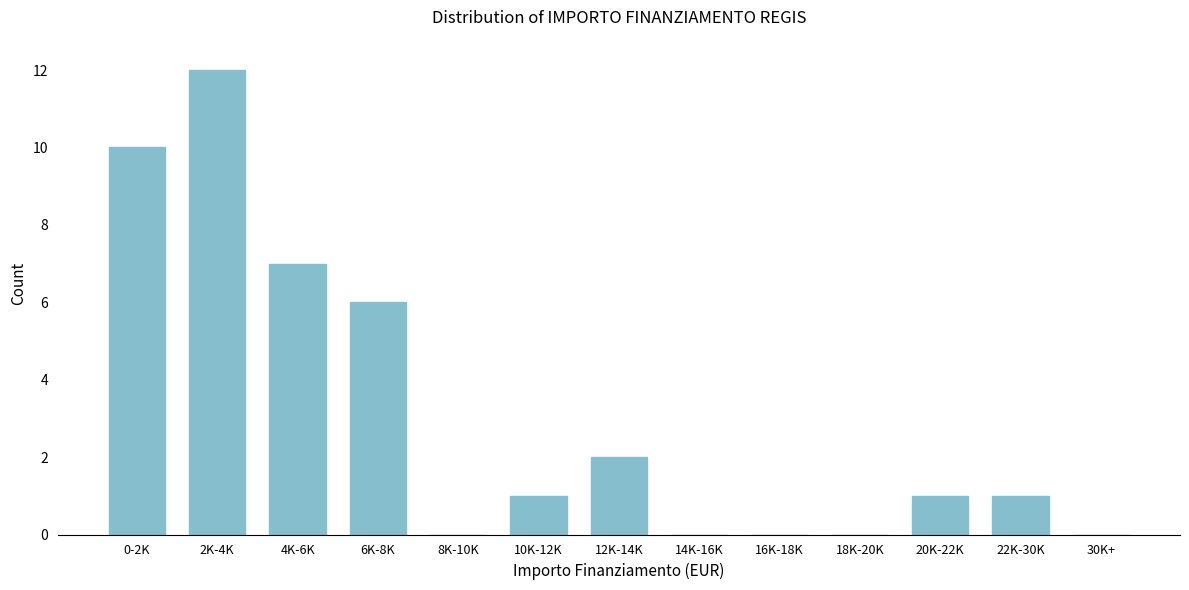

Reading right to left, list all the values displayed in this chart.

30K+=0	22K-30K=1	20K-22K=1	18K-20K=0	16K-18K=0	14K-16K=0	12K-14K=2	10K-12K=1	8K-10K=0	6K-8K=6	4K-6K=7	2K-4K=12	0-2K=10